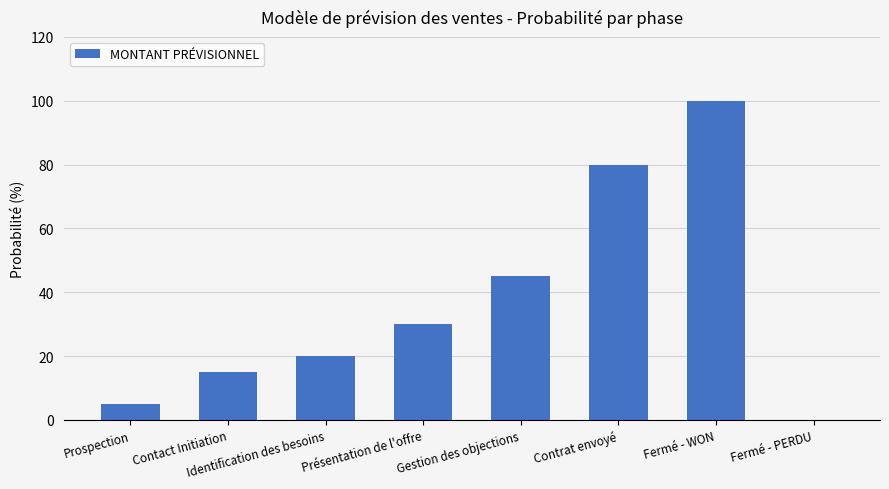

Reading right to left, list all the values displayed in this chart.

Fermé - PERDU=0	Fermé - WON=100	Contrat envoyé=80	Gestion des objections=45	Présentation de l'offre=30	Identification des besoins=20	Contact Initiation=15	Prospection=5